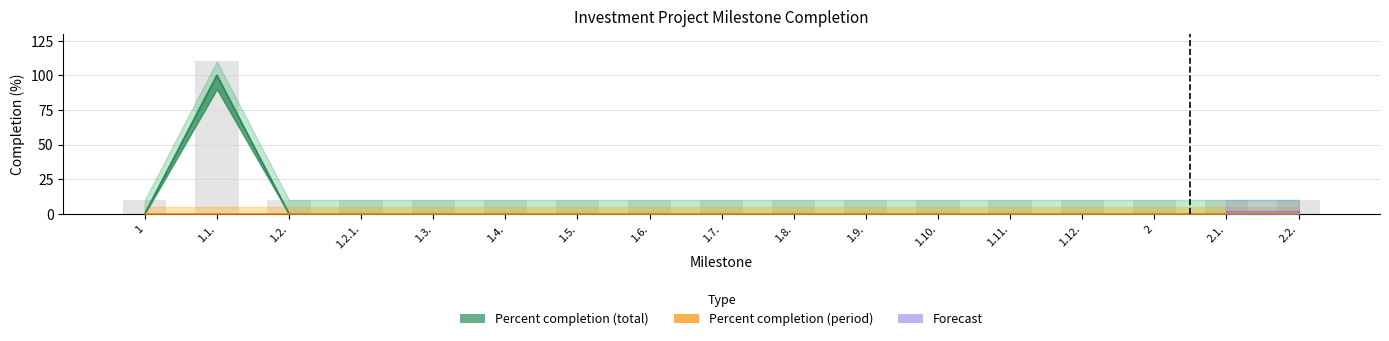

What position from the right is 1.1.?

16